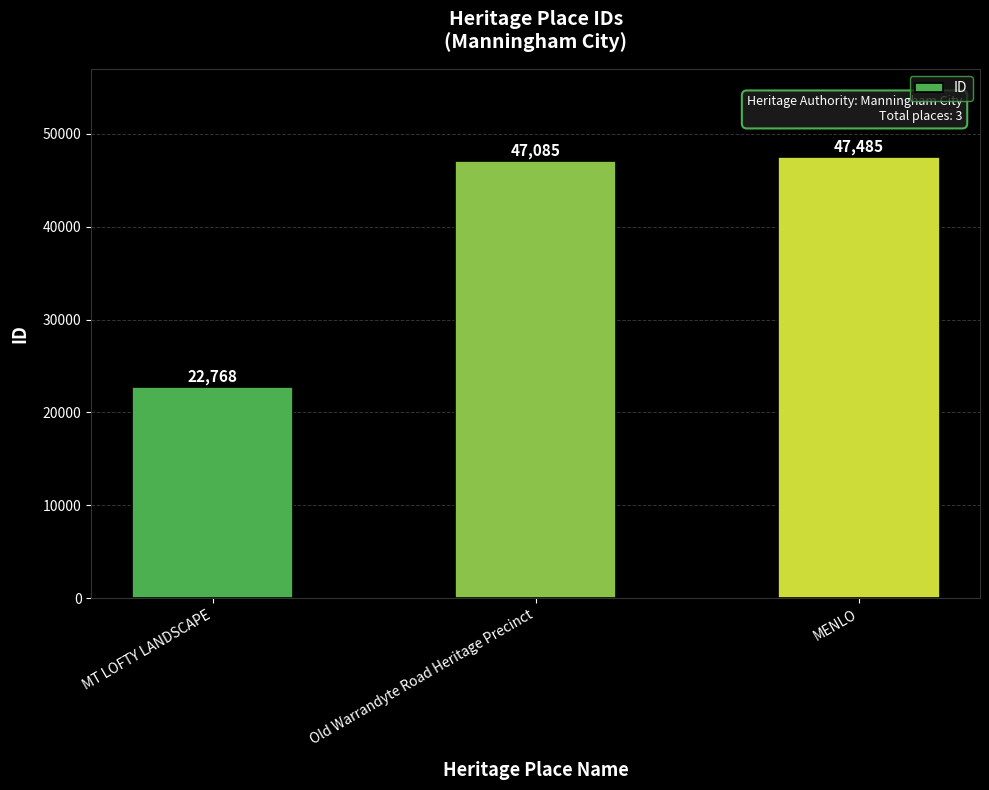

The chart shows a value of 18460 at Old Warrandyte Road Heritage Precinct. True or false?

False